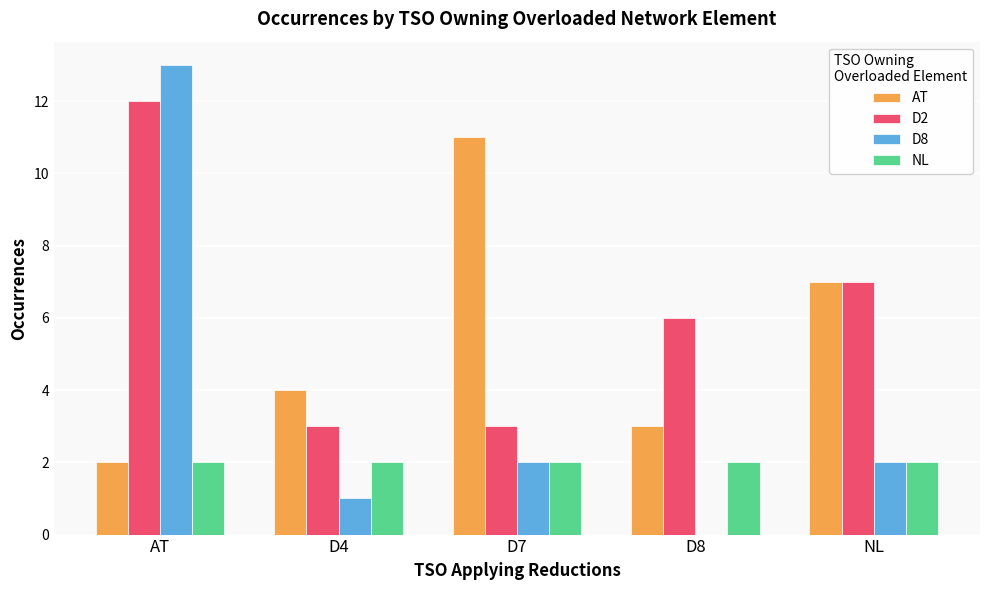

What are all the series names shown in the legend?

AT, D2, D8, NL